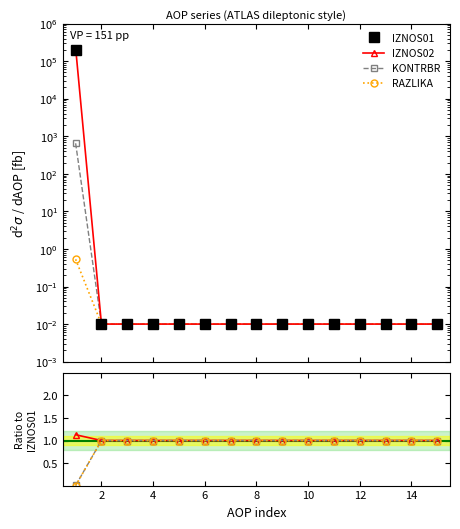

How many distinct data groups are displayed?

4